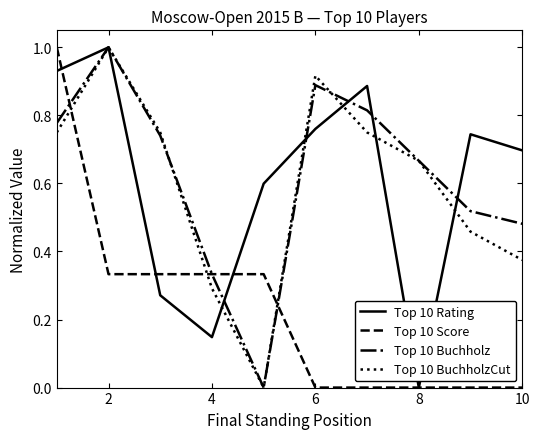

What is the maximum value for Top 10 Rating?

1.0